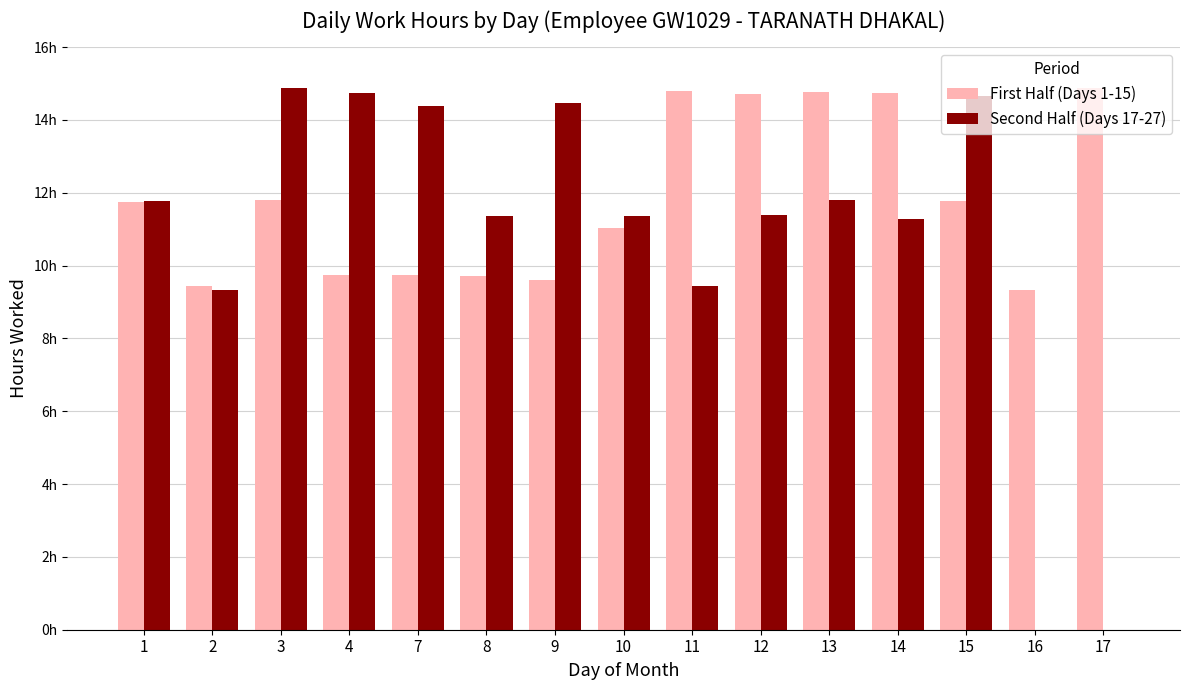

Are the bars horizontal?

No